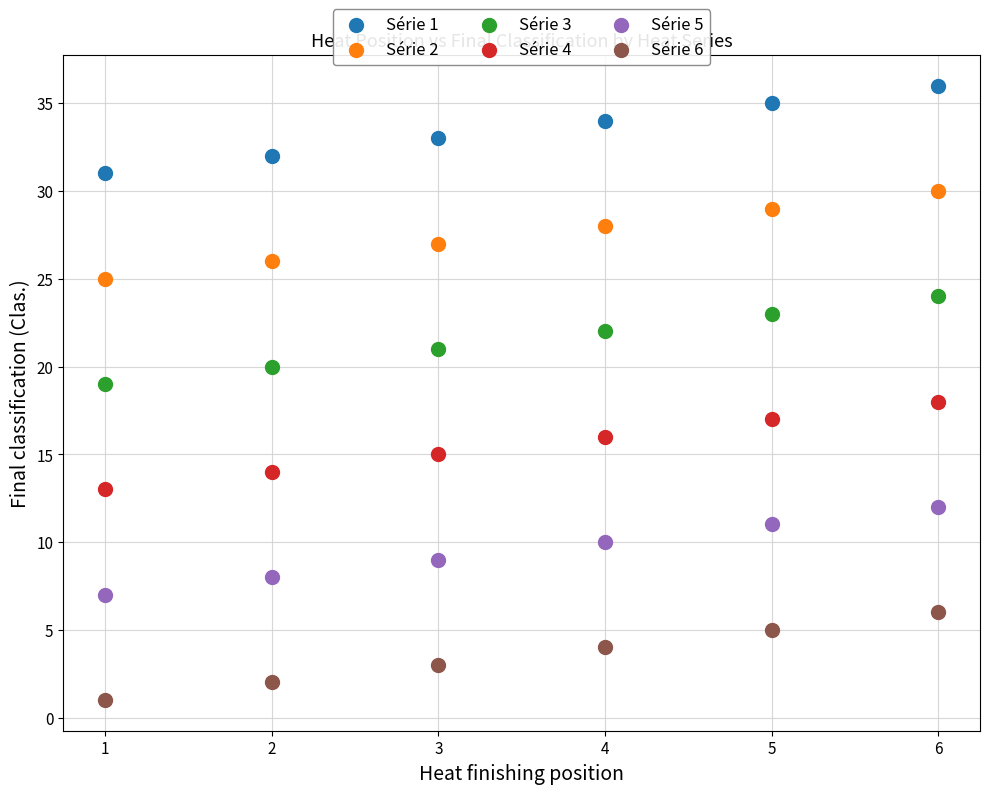

Which series reaches the maximum Y coordinate?

Série 1